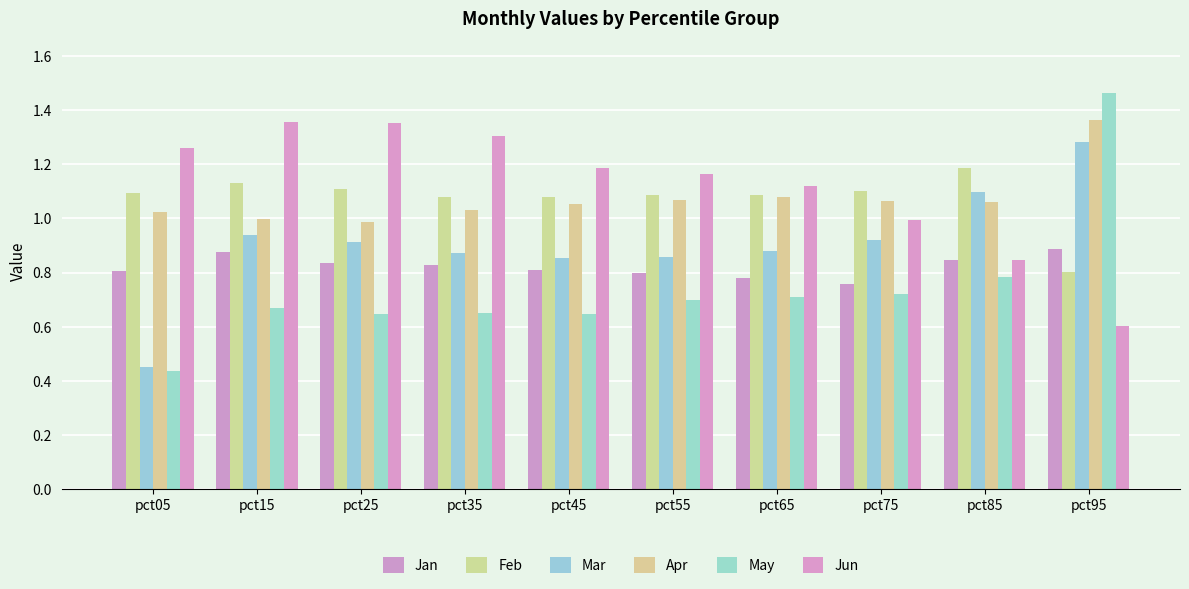

Are the bars grouped side by side (vs. stacked)?

Yes